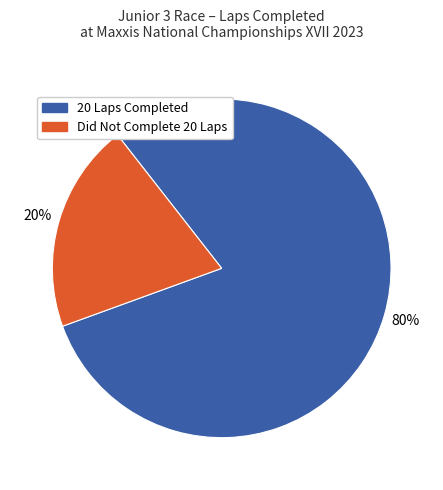

To the nearest percent, what is the difference between the largest and smallest slice percentages?

60%